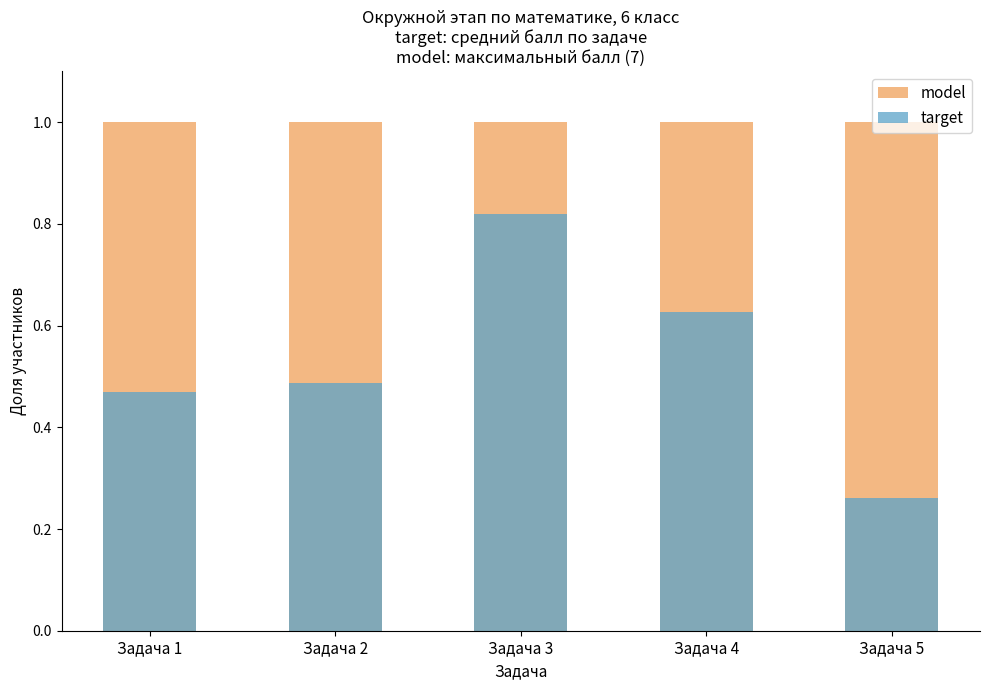

At which category is the sum across all series the highest?

Задача 3